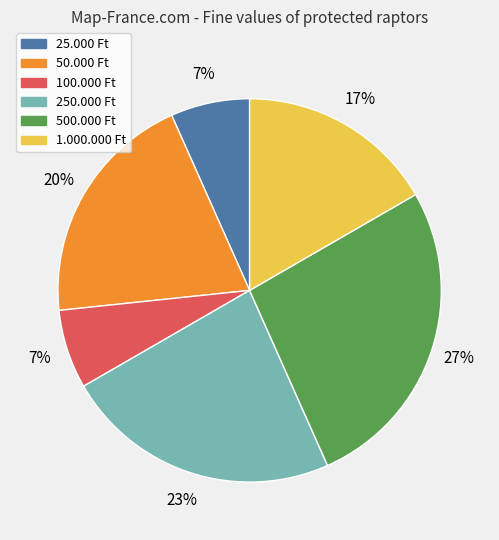

What percentage is the 100.000 Ft slice, to the nearest percent?

7%